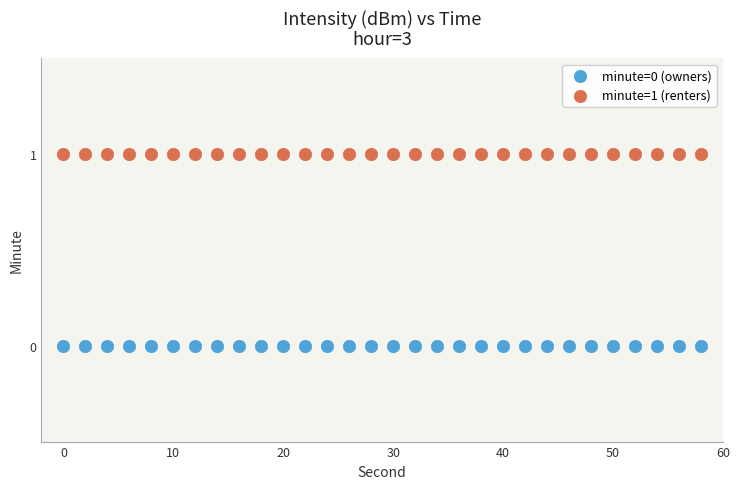

Which series reaches the minimum Y coordinate?

minute=0 (owners)